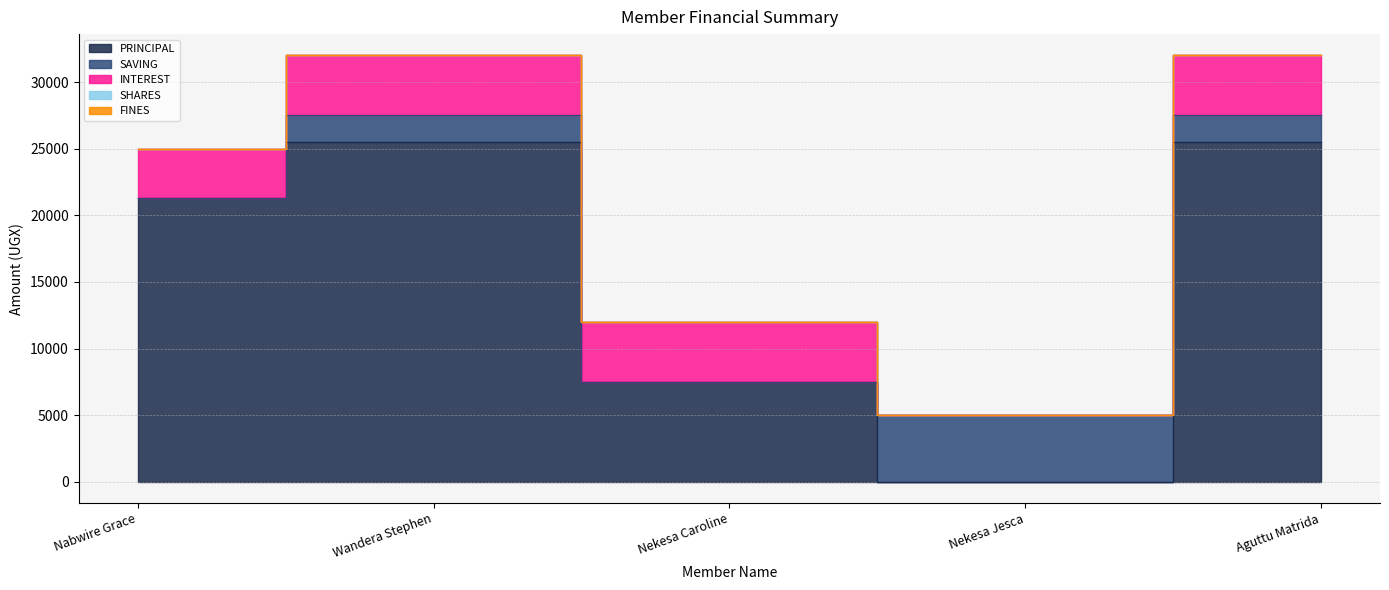

How many distinct data groups are displayed?

5